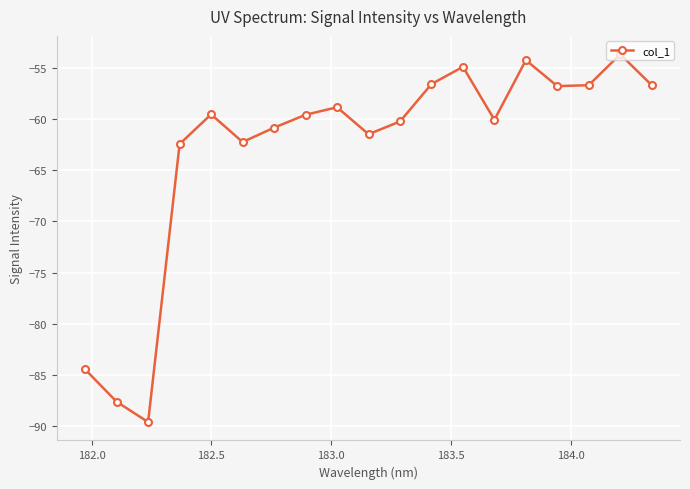

How many points are higher than both their immediate neighbors (excluding endpoints)?

5